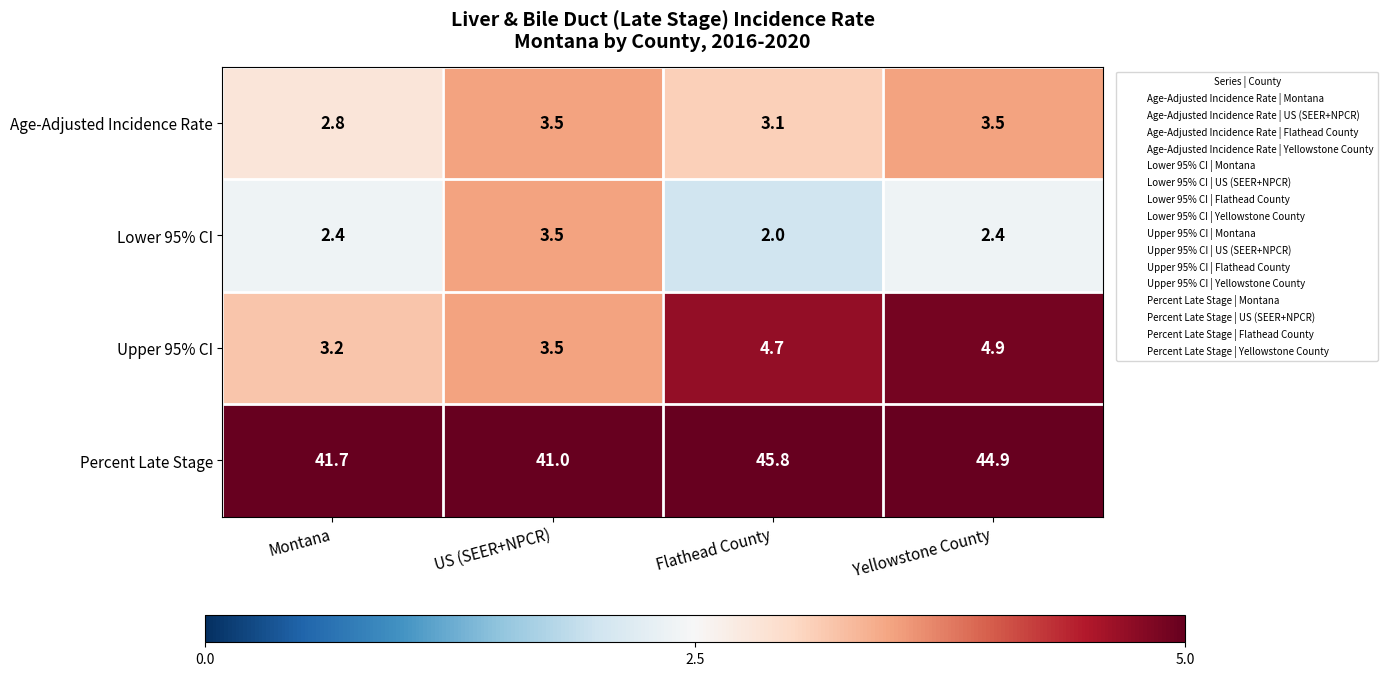

What is the greatest value displayed?

45.8